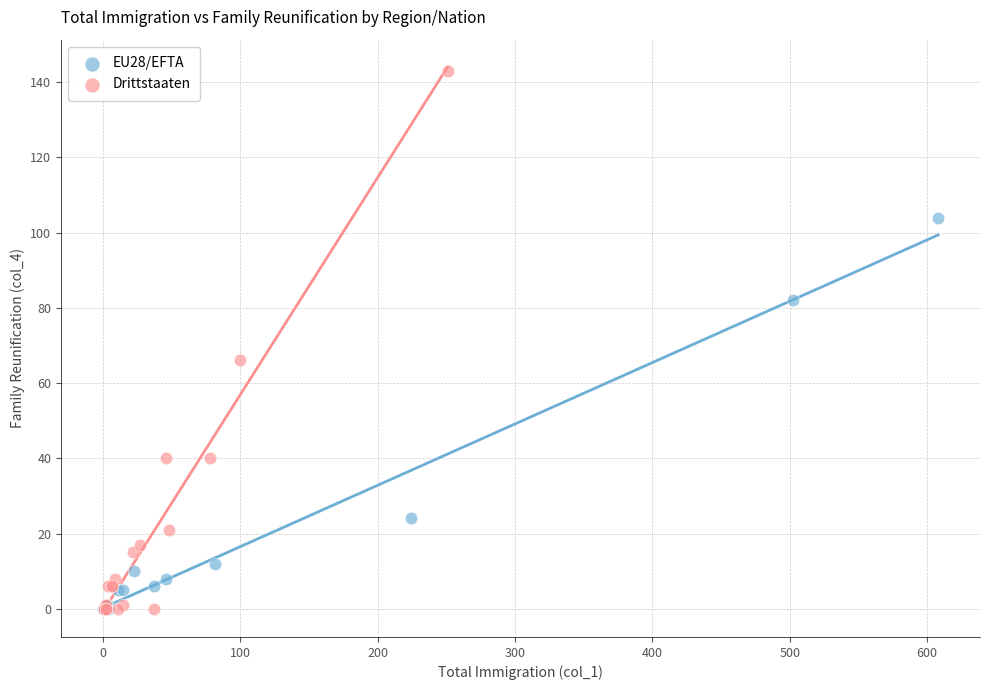

Which series has the largest Y range (max minus min)?

Drittstaaten